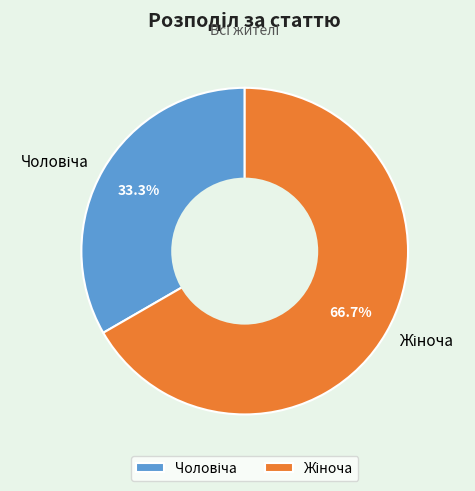

Is there a majority slice in this chart?

Yes